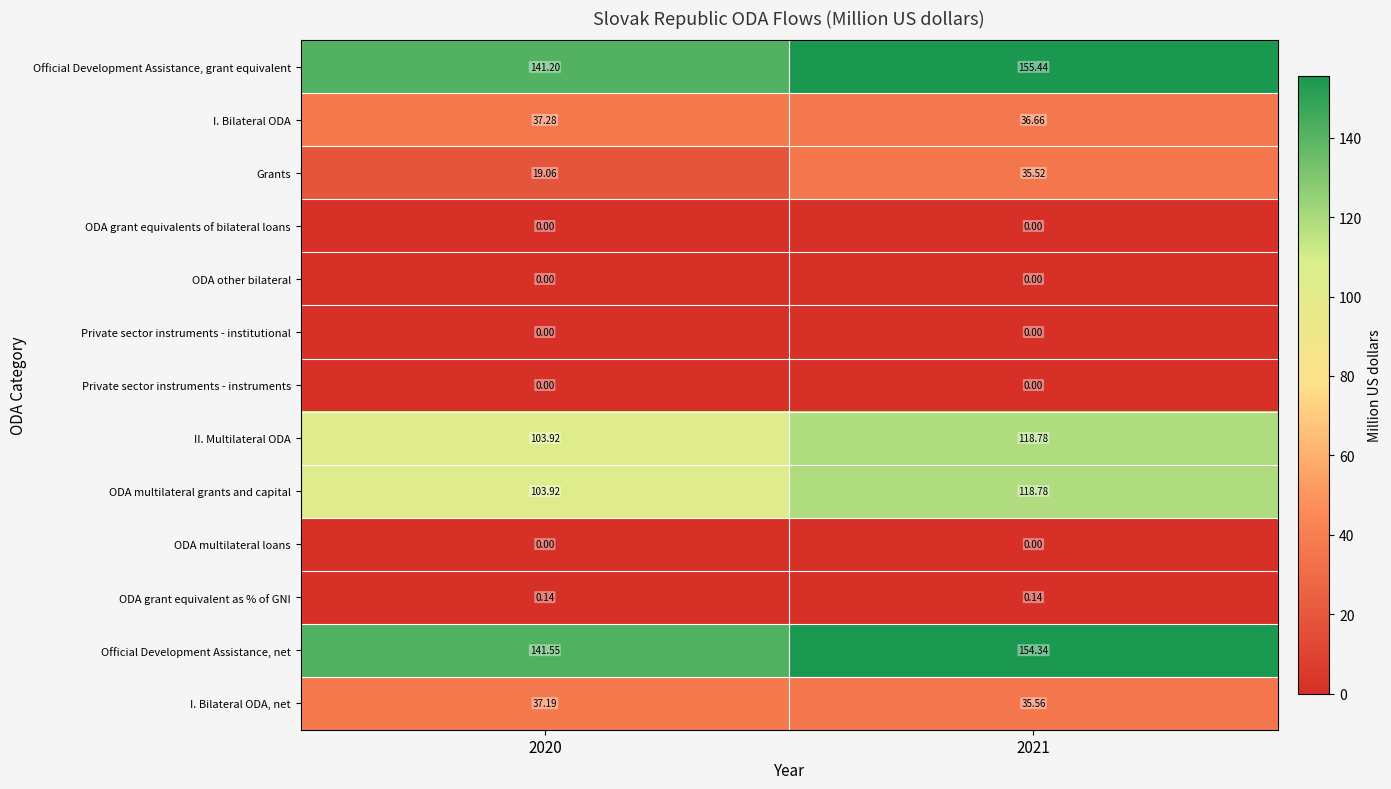

Which series changed the most between 2020 and 2021?

Grants